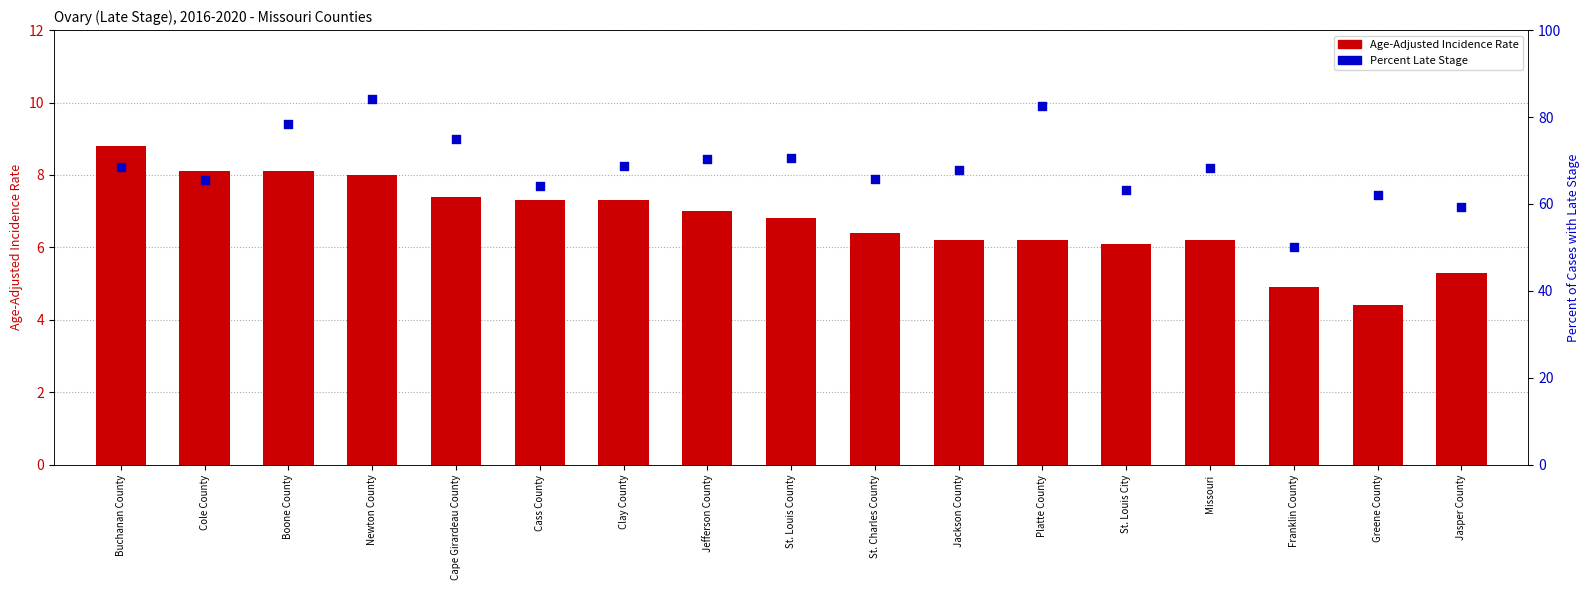

Which series reaches the minimum Y coordinate?

Age-Adjusted Incidence Rate